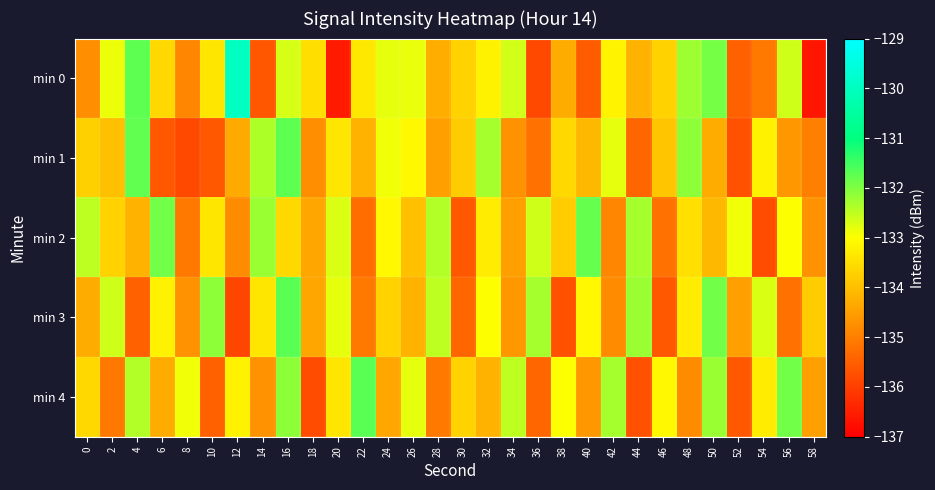

What is the minimum value shown in the chart?

-136.7